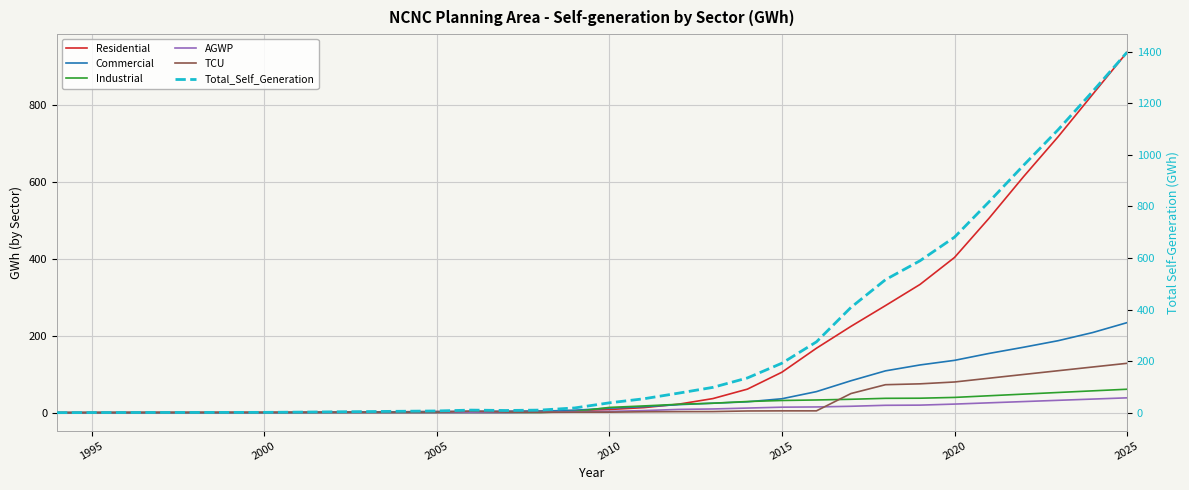

Reading left to right, list all the values displayed in this chart.

Residential: 0.0	0.0	0.0	0.0	0.0	0.0	0.1	0.4	0.9	1.7	2.3	2.8	3.1	3.4	3.8	5.4	8.2	13.1	21.9	36.6	61.1	105.1	167.4	224.2	278.1	333.0	403.1	504.9	613.0	716.5	826.5	936.3
Commercial: 0.0	0.0	0.0	0.0	0.1	0.1	0.1	0.8	1.4	1.6	2.1	2.7	3.1	3.4	4.0	6.3	11.7	15.6	20.8	24.5	28.2	36.1	54.7	82.9	108.6	123.9	135.9	153.8	169.9	186.9	208.0	233.9
Industrial: 0.0	0.0	0.0	0.0	0.0	0.0	0.0	0.0	0.0	0.0	0.0	0.1	0.1	0.1	0.3	3.0	13.6	17.5	21.7	24.6	29.0	31.6	33.0	34.8	37.2	37.6	39.6	43.9	48.2	52.4	56.7	60.9
AGWP: 0.0	0.0	0.0	0.0	0.0	0.0	0.0	0.0	0.0	0.0	0.0	0.0	0.0	0.0	0.9	2.5	3.3	5.4	8.5	9.6	11.9	14.2	14.8	16.6	19.1	19.6	22.3	25.5	28.8	32.1	35.3	38.5
TCU: 0.0	0.4	0.6	0.8	0.8	1.0	1.0	1.0	1.0	1.0	1.0	1.0	3.7	1.6	1.0	1.3	1.3	2.3	2.7	2.8	4.4	4.7	4.7	49.7	72.6	74.9	79.7	89.5	99.2	108.9	118.6	128.2
Total_Self_Generation: 0.0	0.4	0.6	0.8	0.9	1.1	1.2	2.1	3.2	4.2	5.4	6.6	9.9	8.4	10.0	18.4	38.1	53.9	75.5	98.1	134.6	191.8	274.5	408.1	515.7	588.9	680.5	817.7	959.1	1096.8	1245.1	1397.7